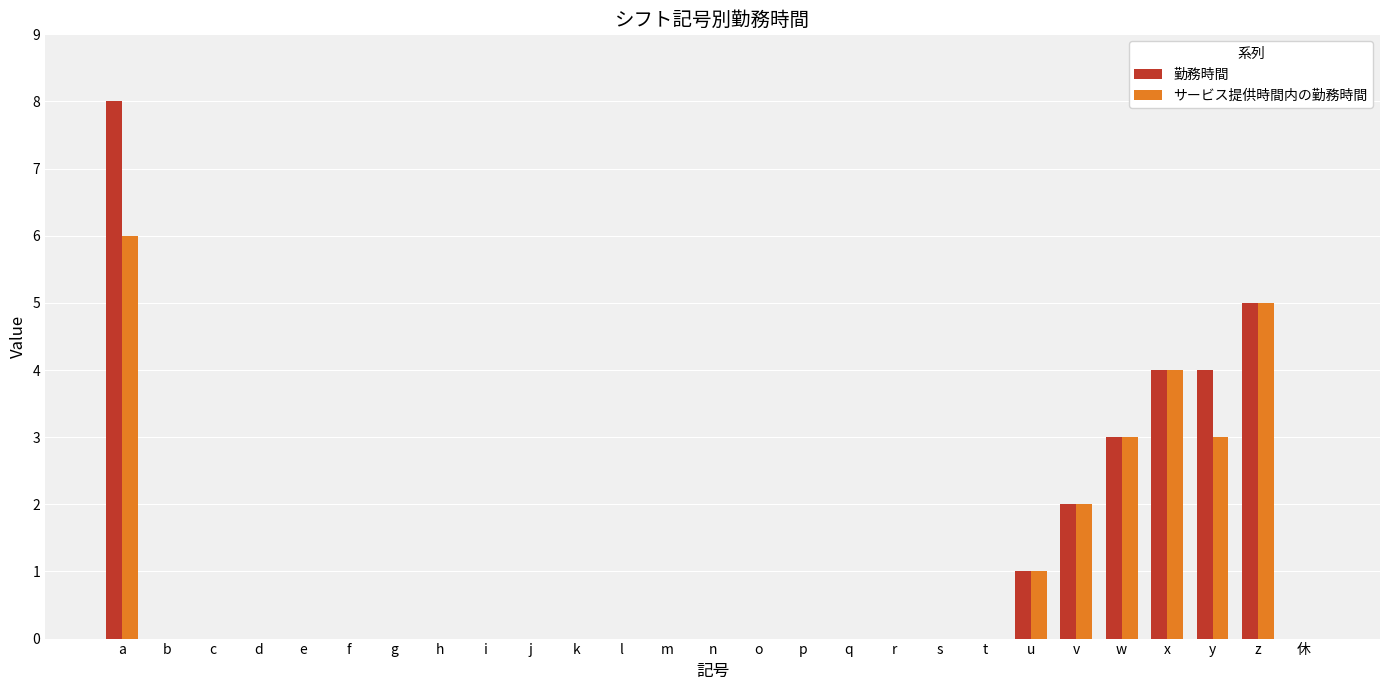

At which category is the sum across all series the highest?

a